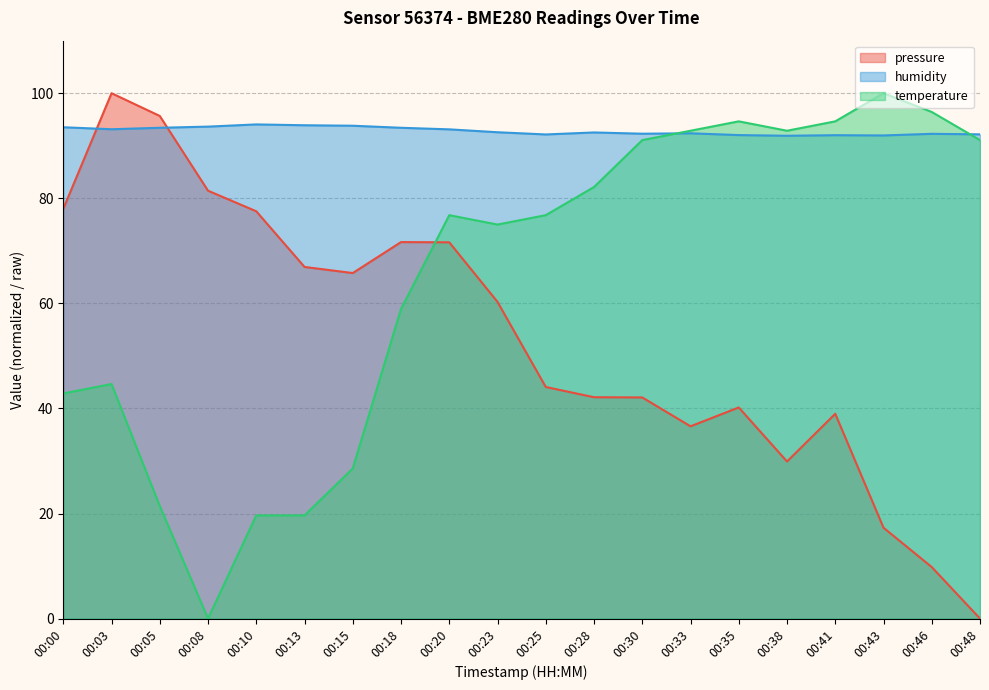

Rank the categories by pressure value from lowest to highest.

00:48, 00:46, 00:43, 00:38, 00:33, 00:41, 00:35, 00:30, 00:28, 00:25, 00:23, 00:15, 00:13, 00:20, 00:18, 00:10, 00:00, 00:08, 00:05, 00:03